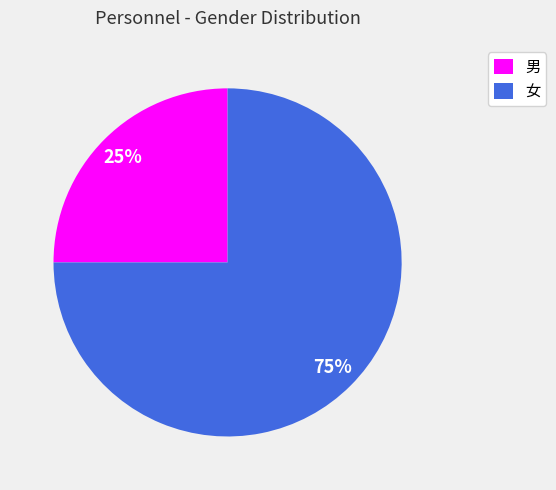

Which category has the biggest portion of the pie?

女